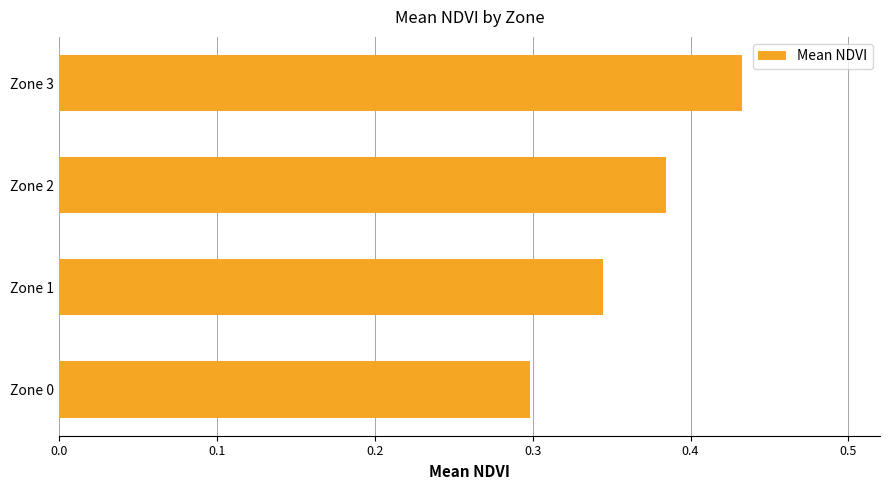

What is the difference between the maximum and minimum values?

0.1